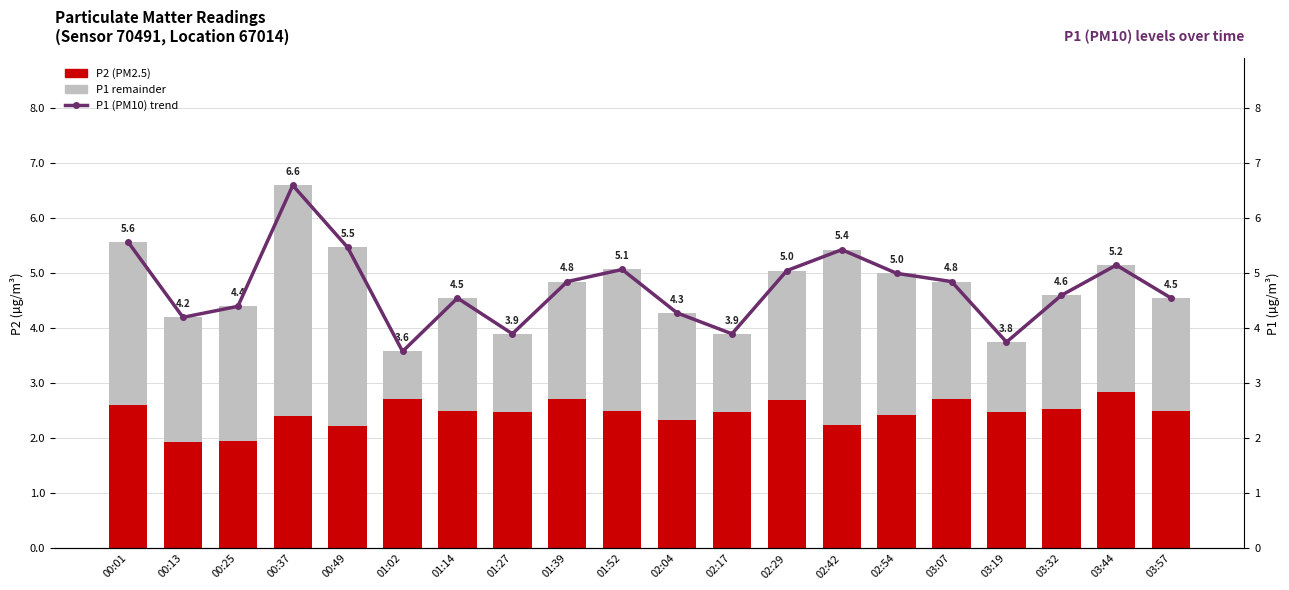

What is the sum of the P1 (PM10) trend values at 01:02 and 00:49?

9.1